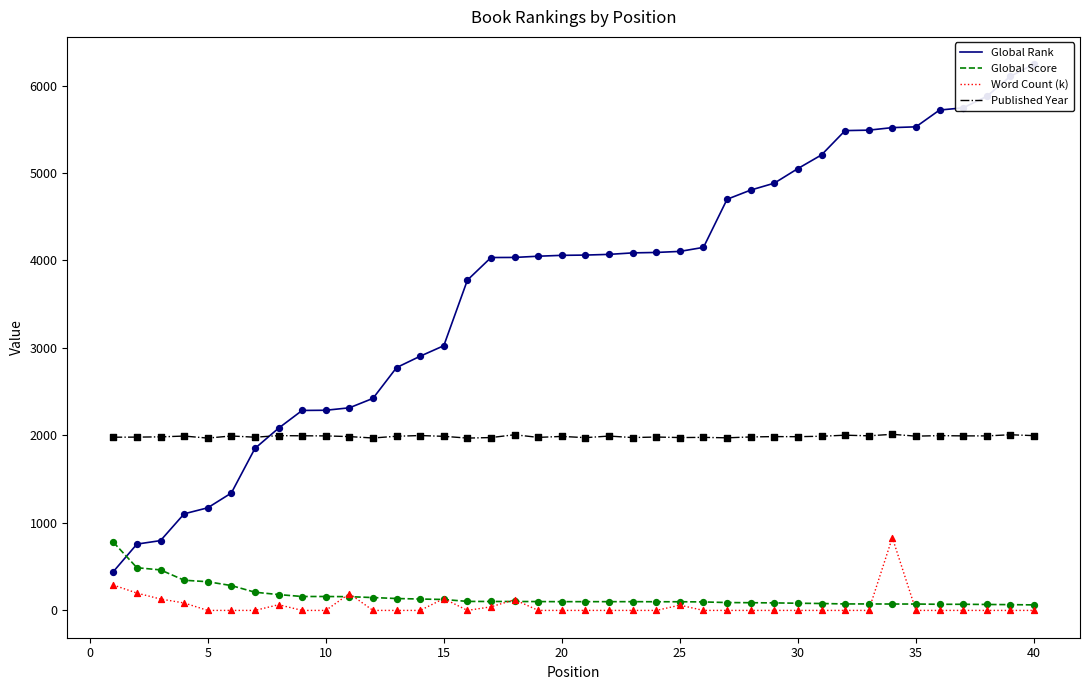

Which series has the largest total across all categories?

Global Rank